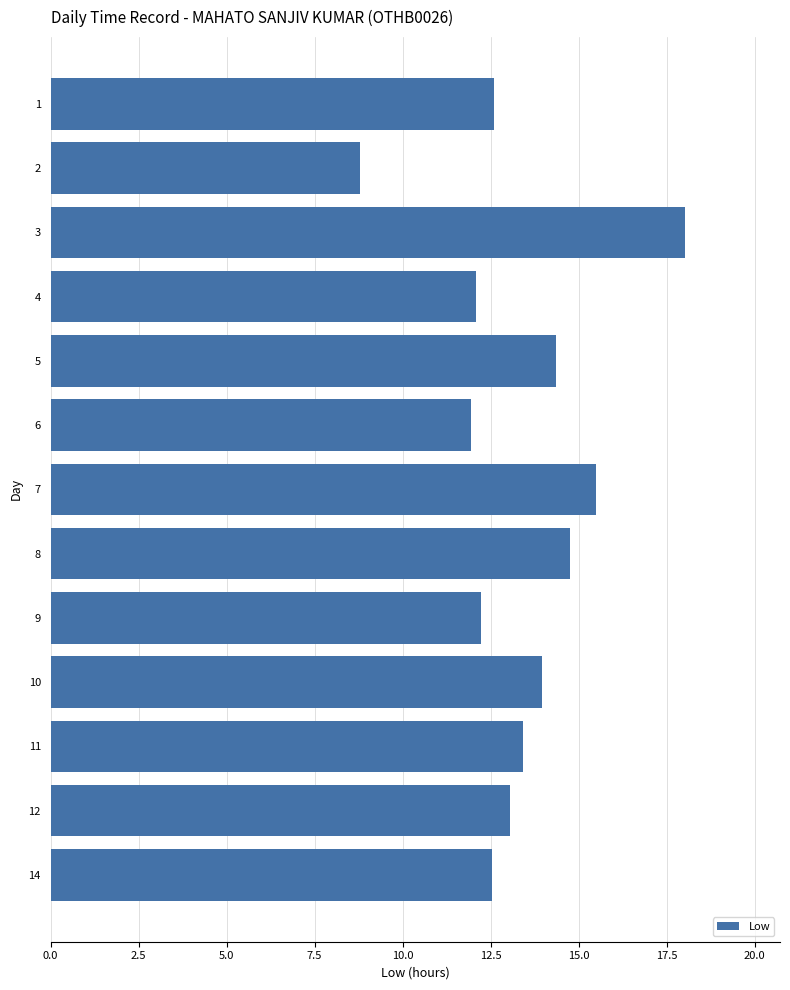

What is the difference between the maximum and minimum values?

9.2